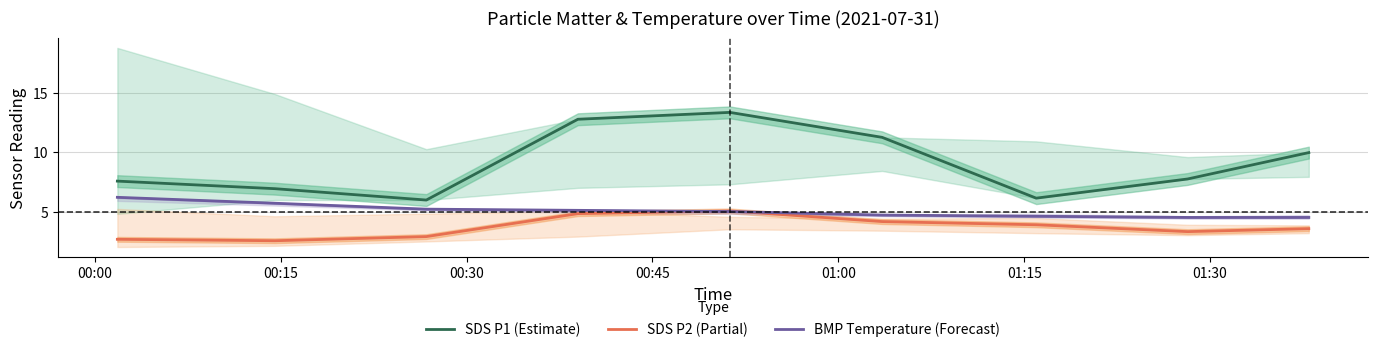

True or false: SDS P1 (Estimate) and SDS P2 (Partial) intersect in this chart.

False